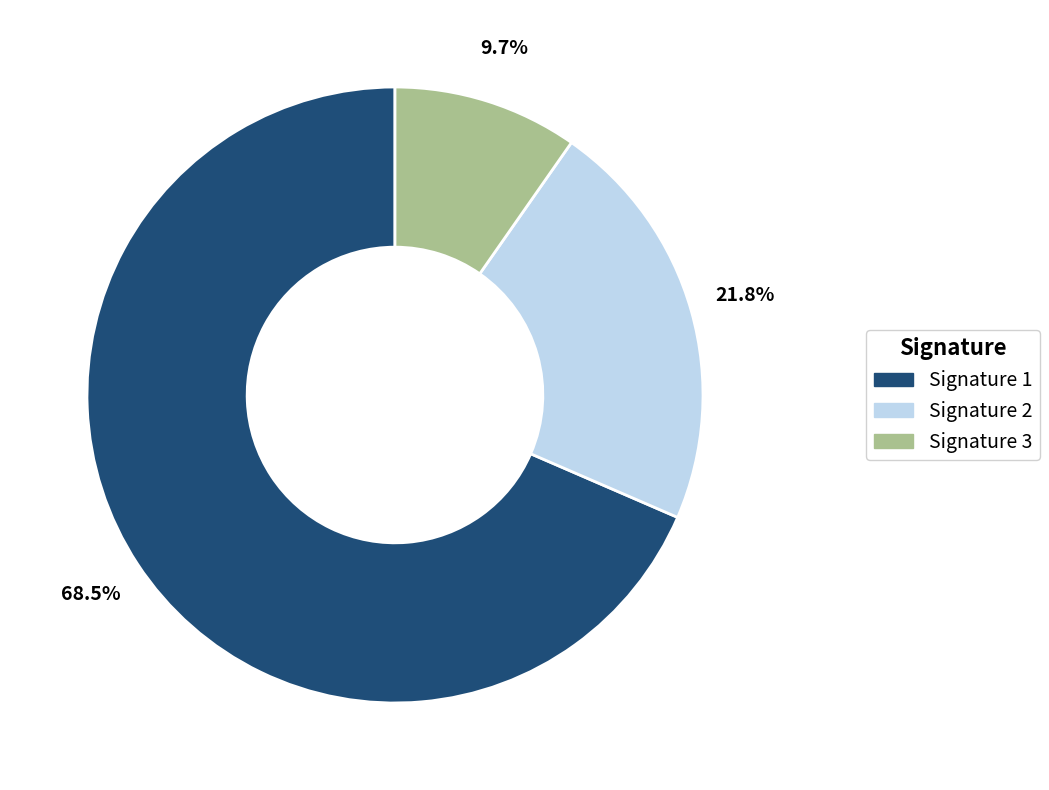

To the nearest percent, what is the difference between the largest and smallest slice percentages?

59%